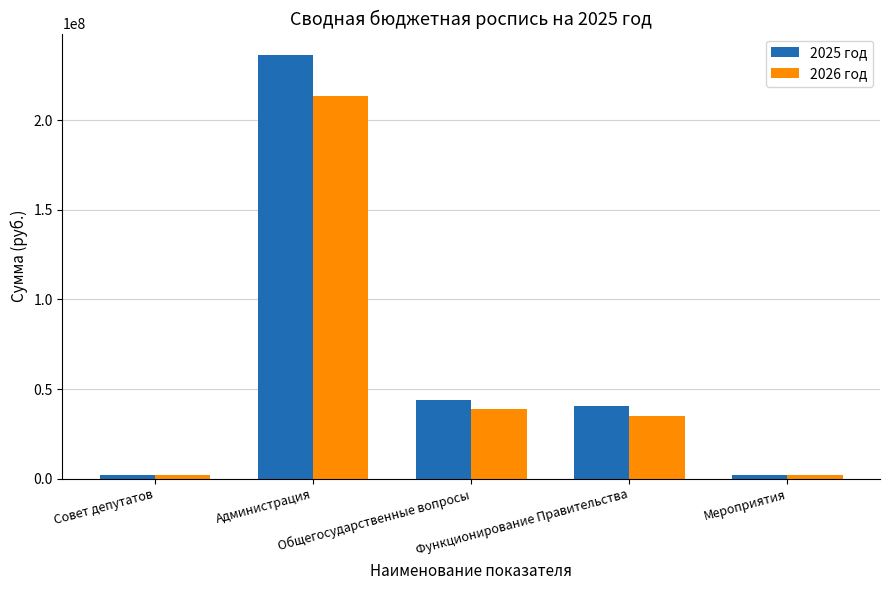

Are the bars grouped side by side (vs. stacked)?

Yes